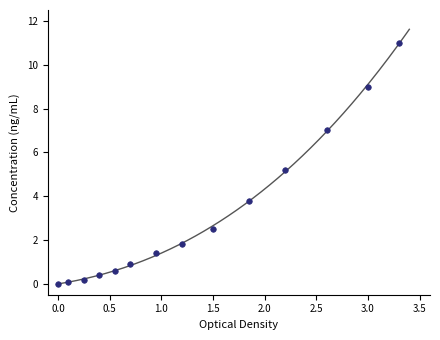

What is the range of Y values (max minus min)?

11.0